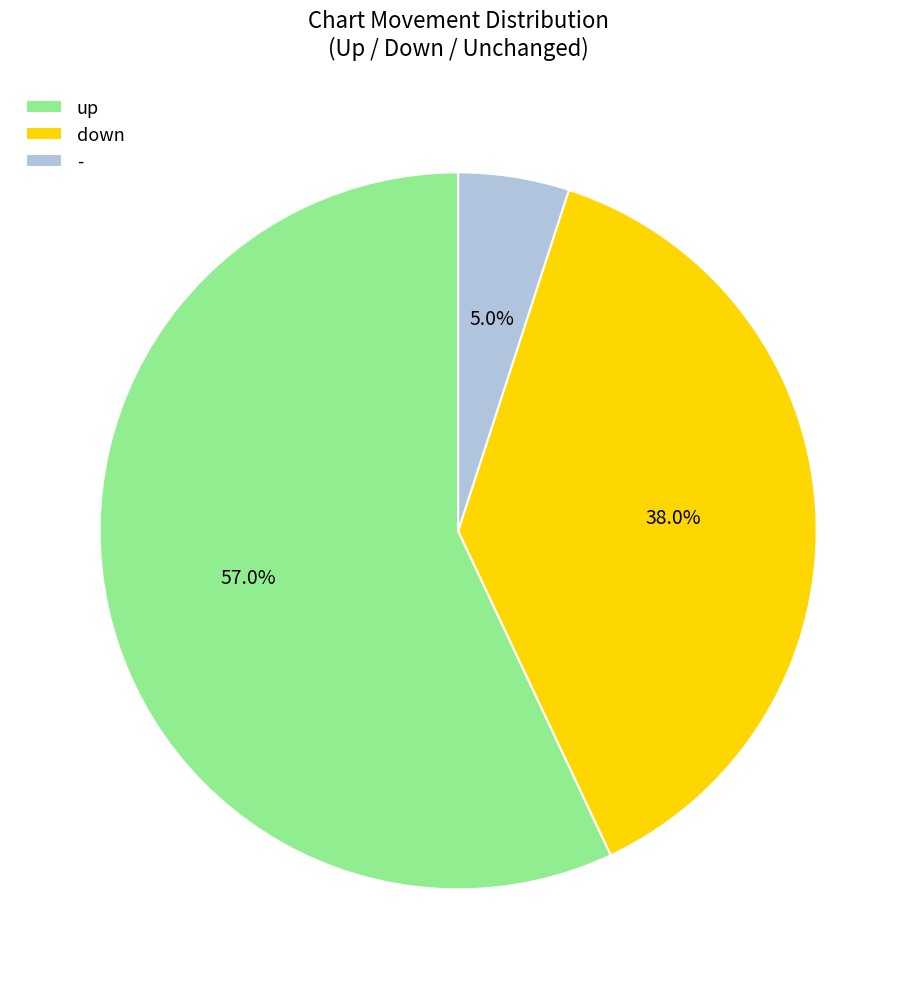

What percentage is NOT represented by -?

95.0%